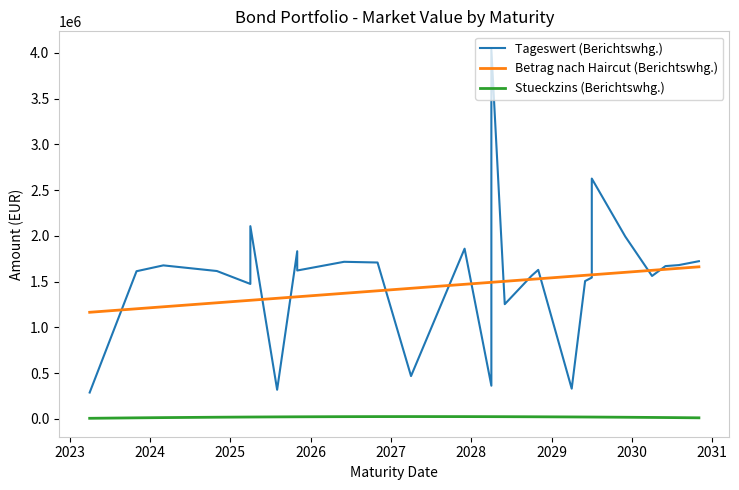

True or false: Tageswert (Berichtswhg.) and Stueckzins (Berichtswhg.) cross at least once.

False